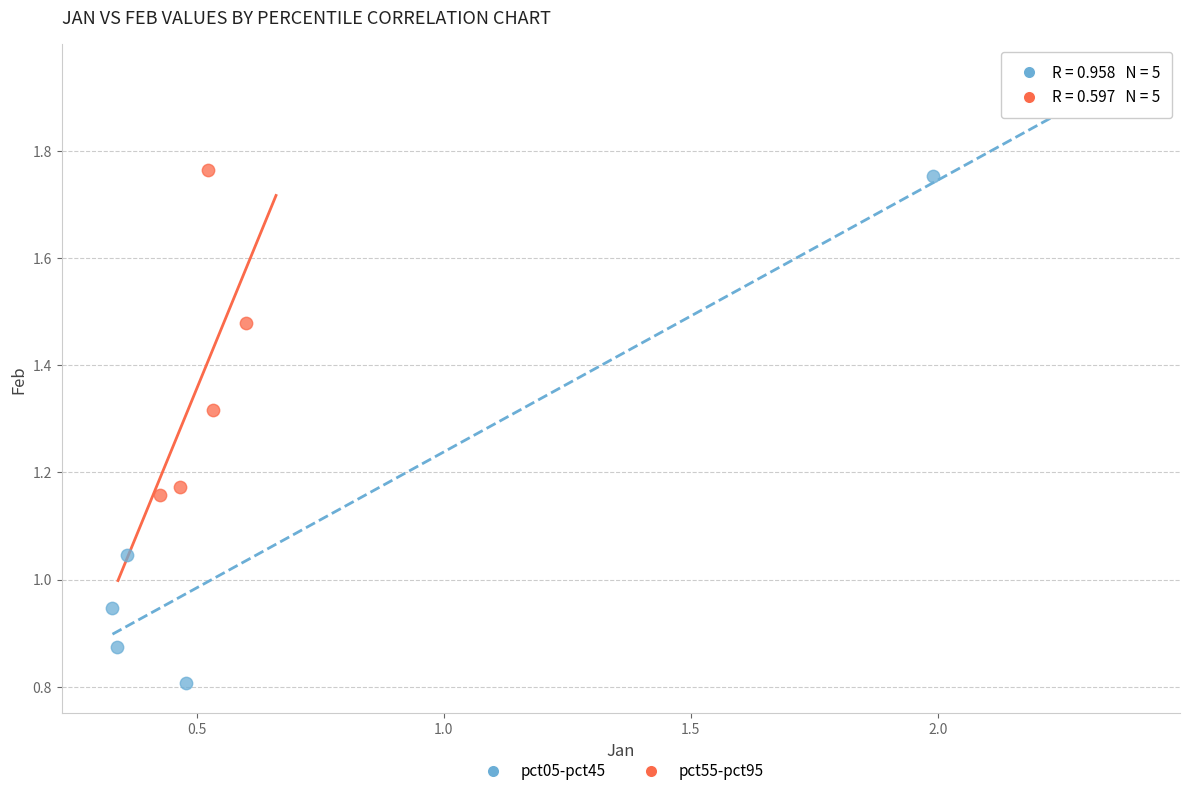

Which series contains the lowest Y value?

pct05-pct45